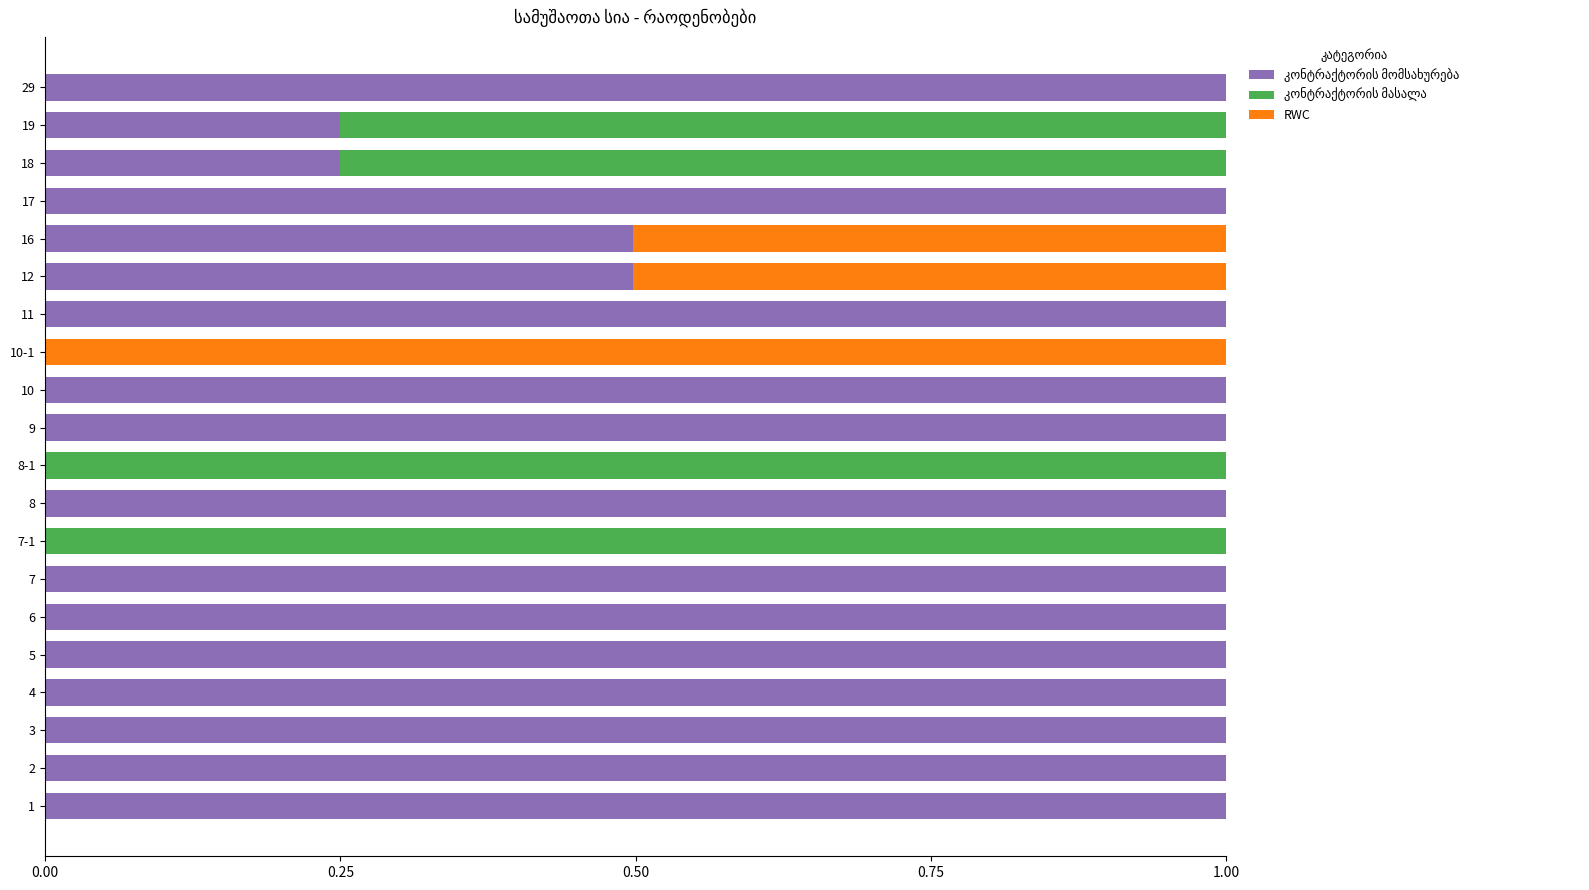

What is the total value across all series at 7?

1.0